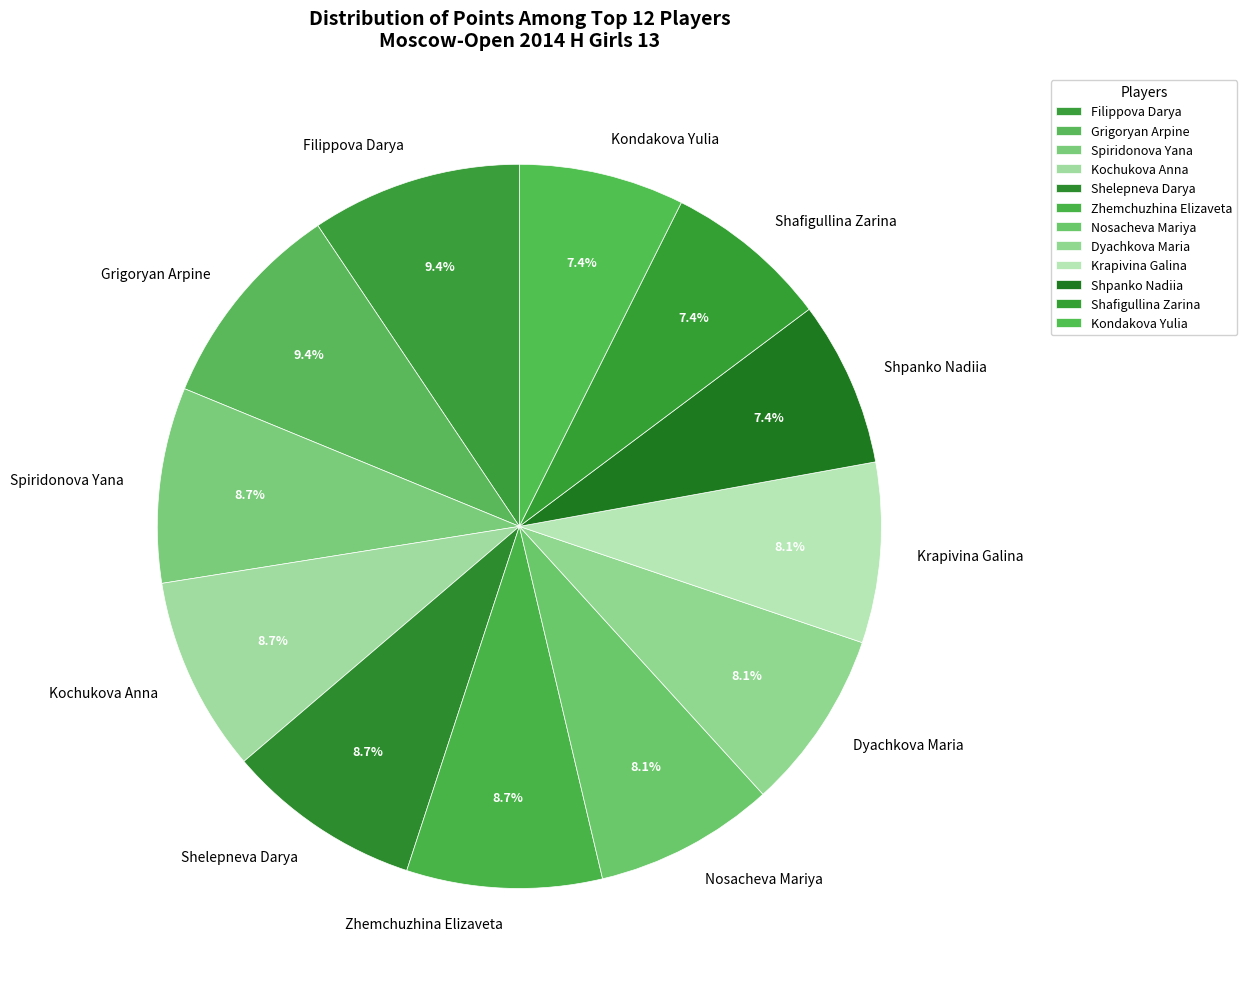

What is the ratio of the value at Grigoryan Arpine to the value at Shafigullina Zarina?

1.3